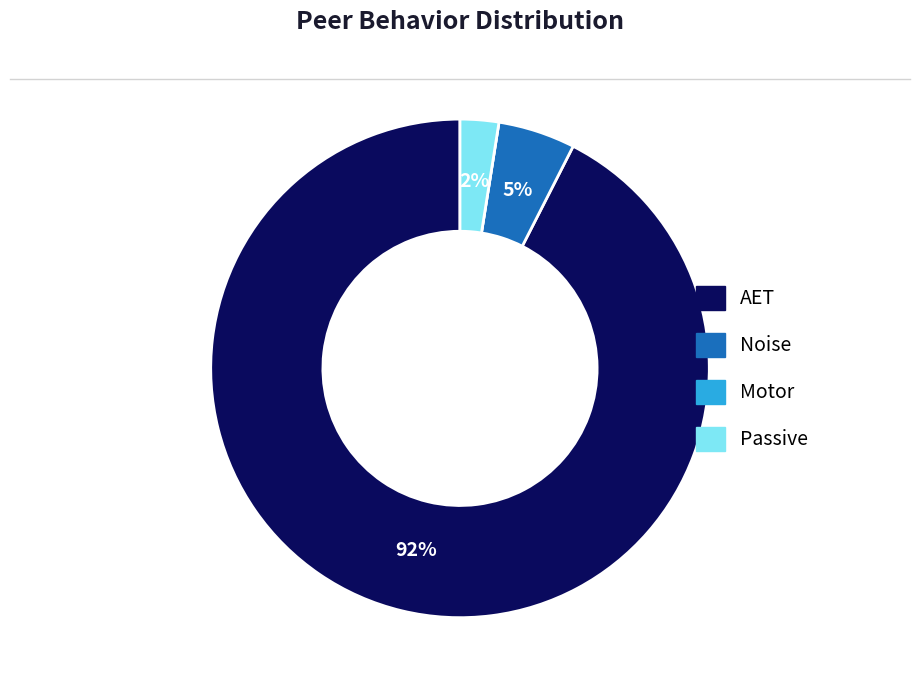

What percentage is the Noise slice, to the nearest percent?

5%